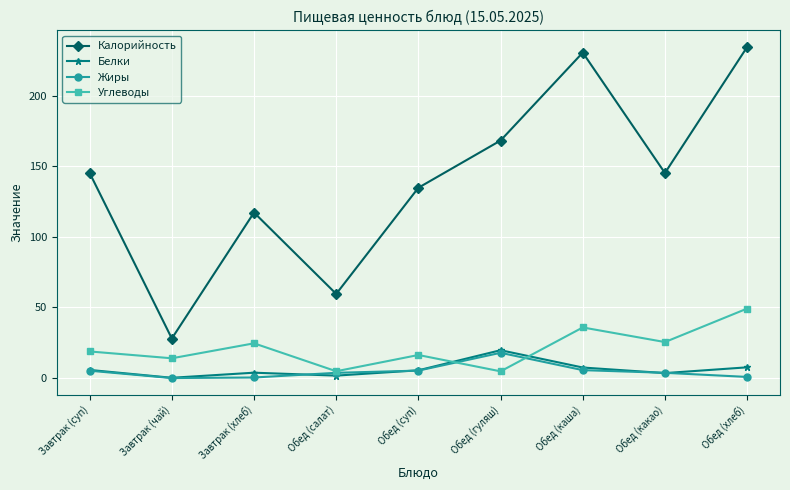

What is the value of the Жиры point at the 5th from the left?

5.3